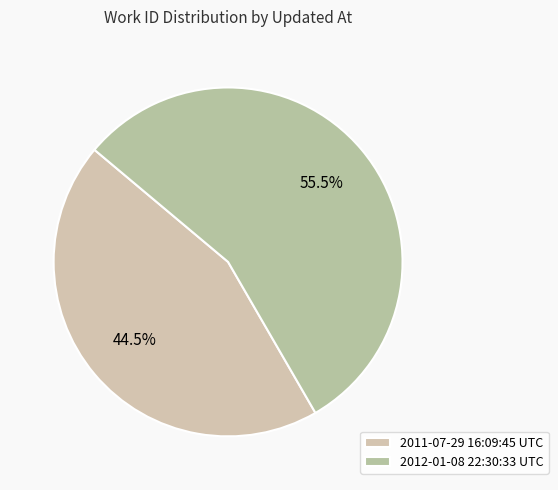

Which slice is the largest?

2012-01-08 22:30:33 UTC